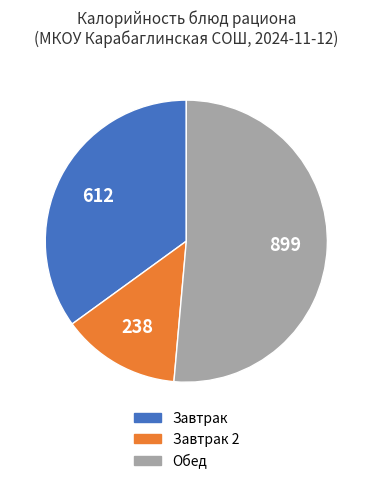

Is there a majority slice in this chart?

Yes